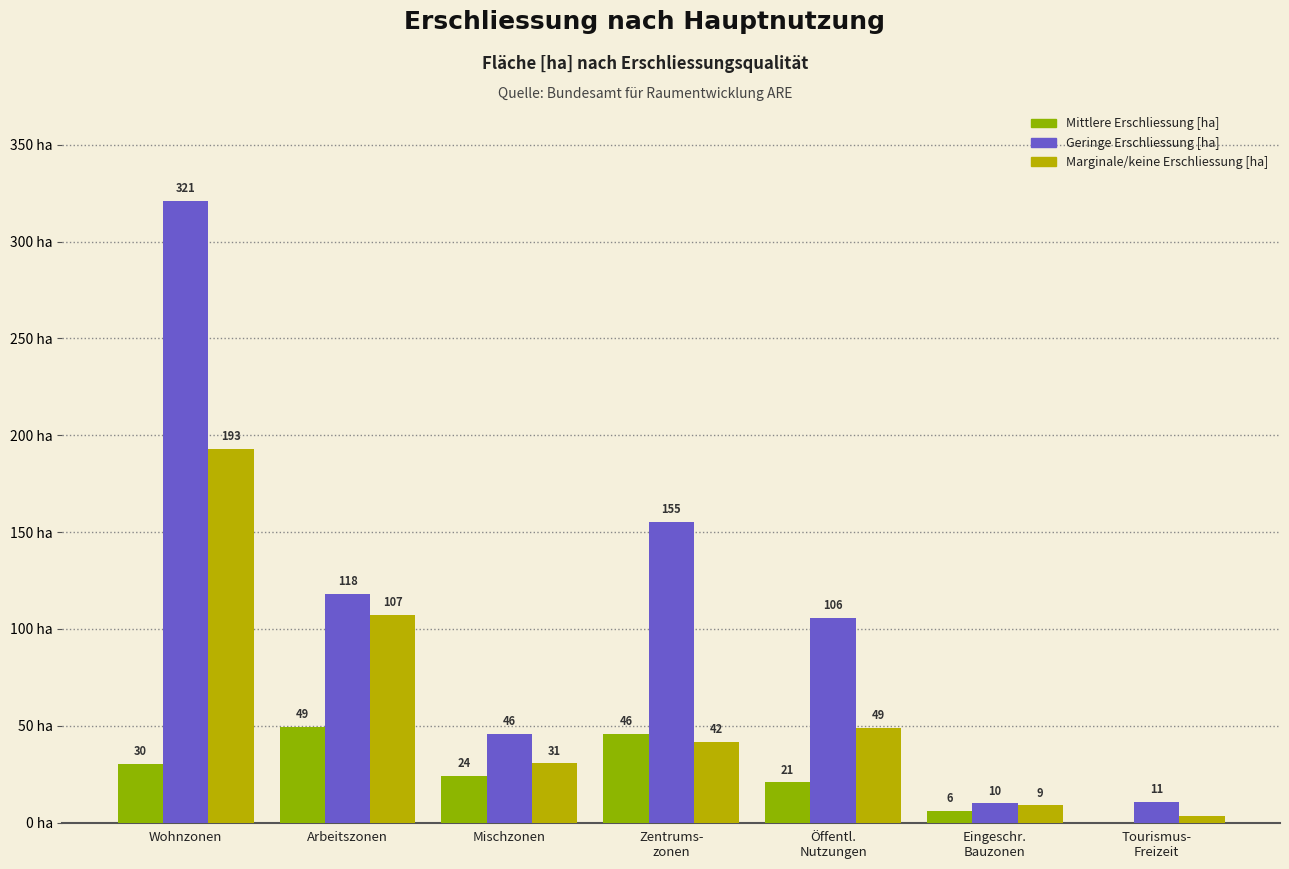

Where does the Mittlere Erschliessung [ha] series first go above 24?

Wohnzonen